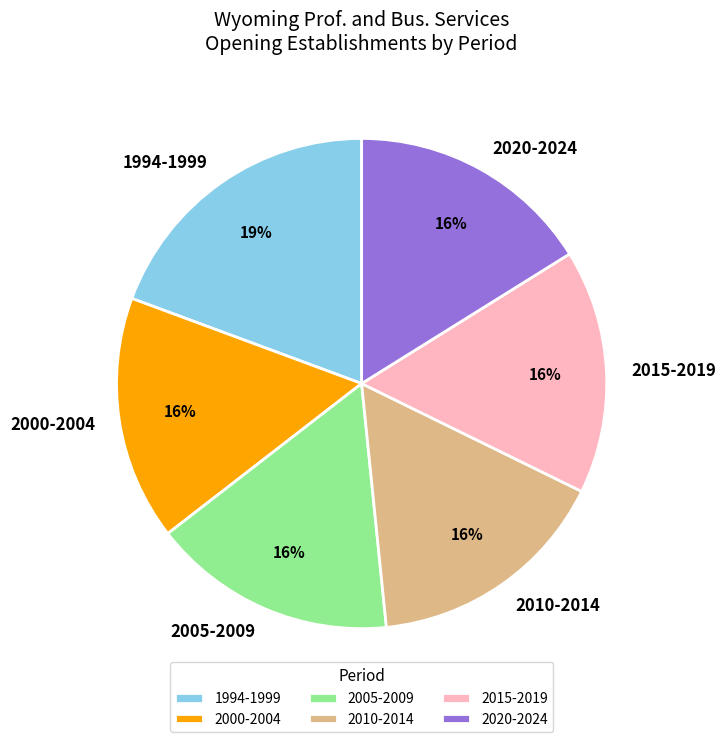

How many slices are in this pie chart?

6